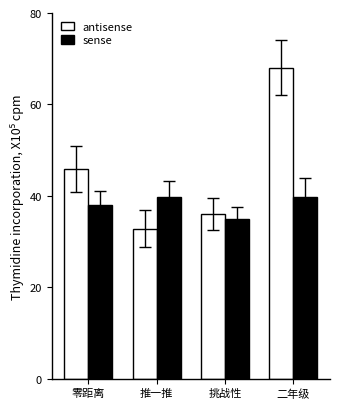

What is the difference between the maximum and second lowest values in the sense series?

1.8